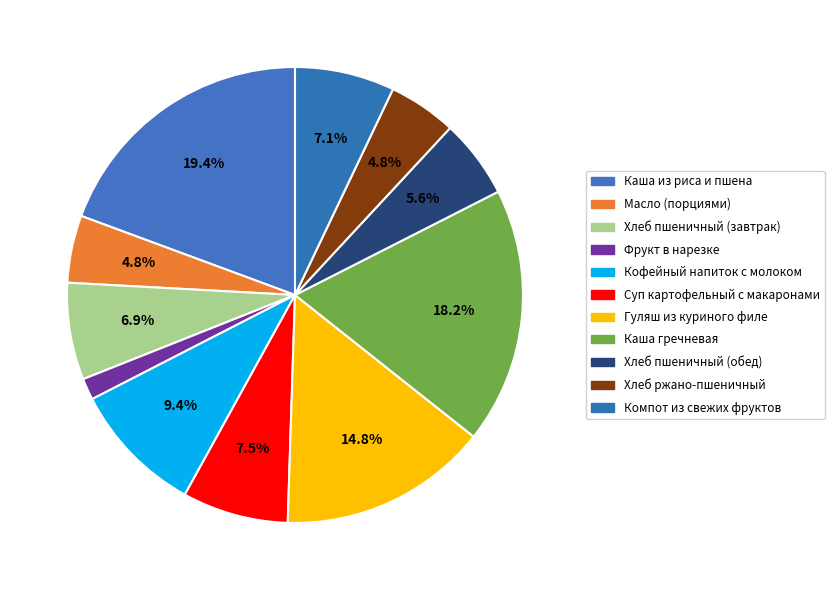

Count the number of slices in the pie.

11